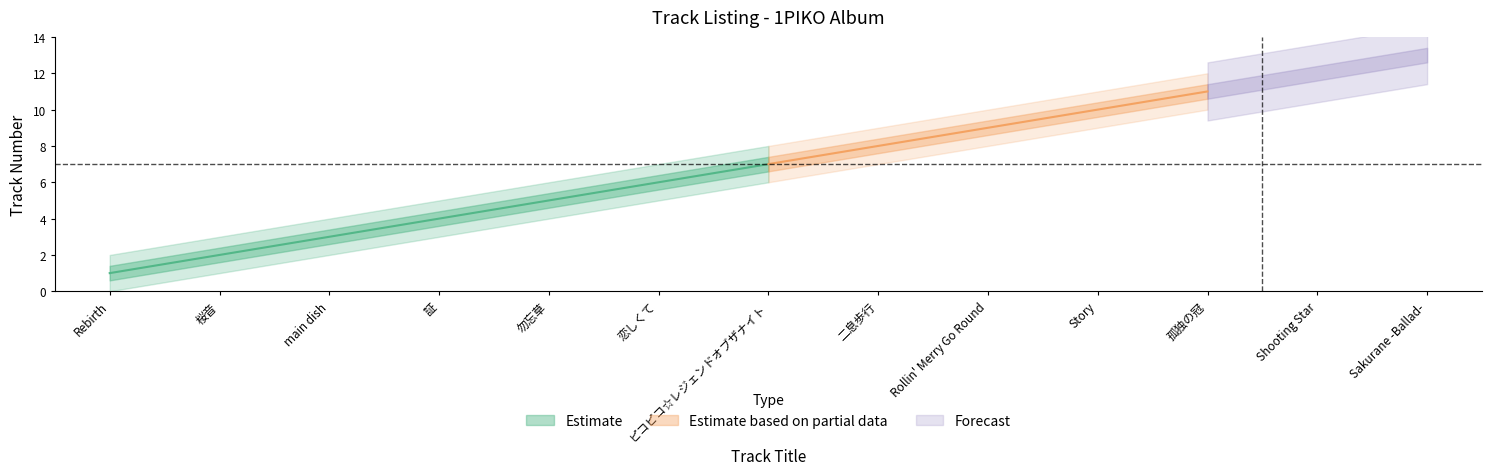

Which label corresponds to the largest value in the chart?

Sakurane -Ballad-